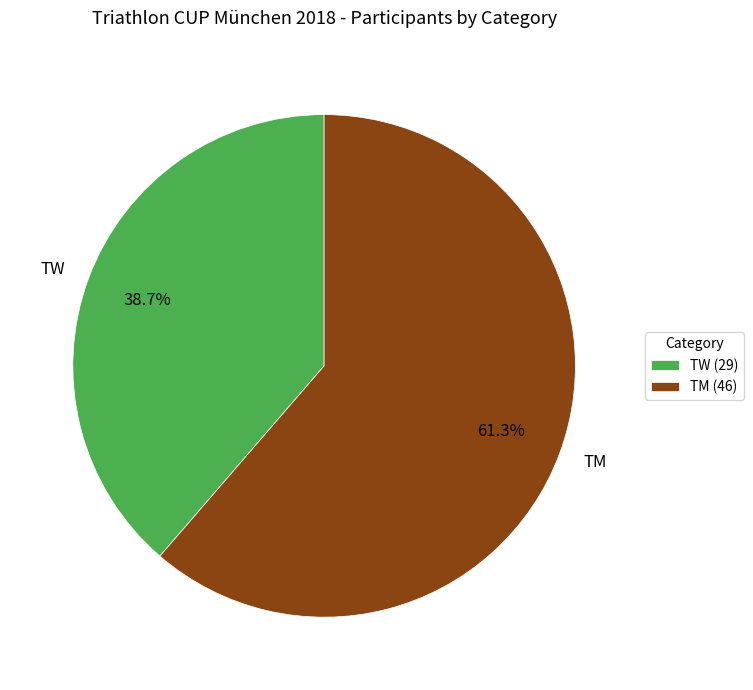

Rank the categories by value from highest to lowest.

TM, TW